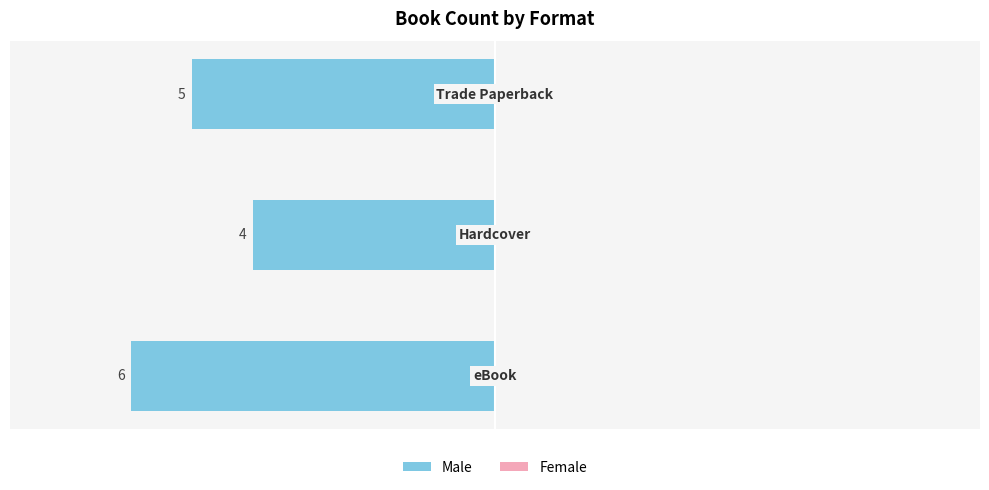

Does the chart contain any negative values?

Yes